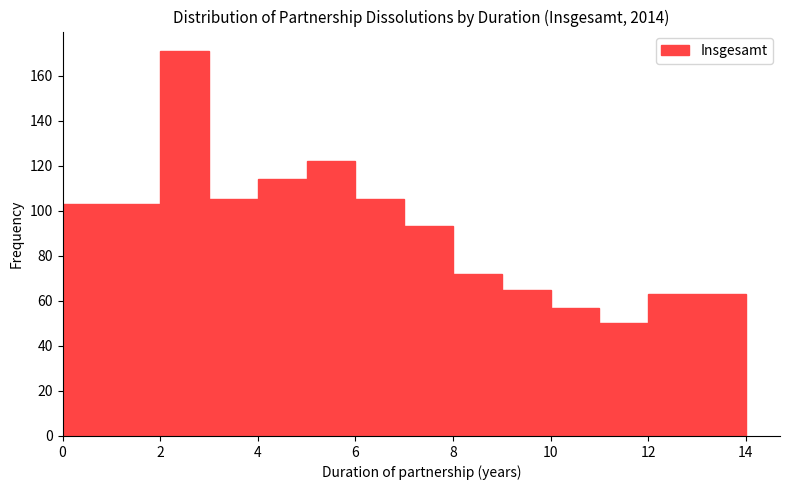

What is the height of the bar covering 5 to 6 on the x-axis? The values are not printed on the chart, so give them approximately, as read against the axis.

122